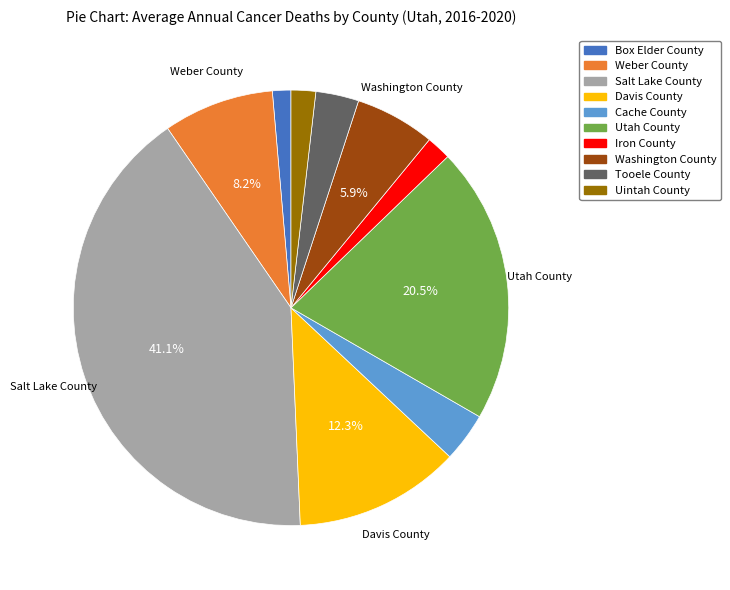

To the nearest percent, what is the average slice percentage?

10%